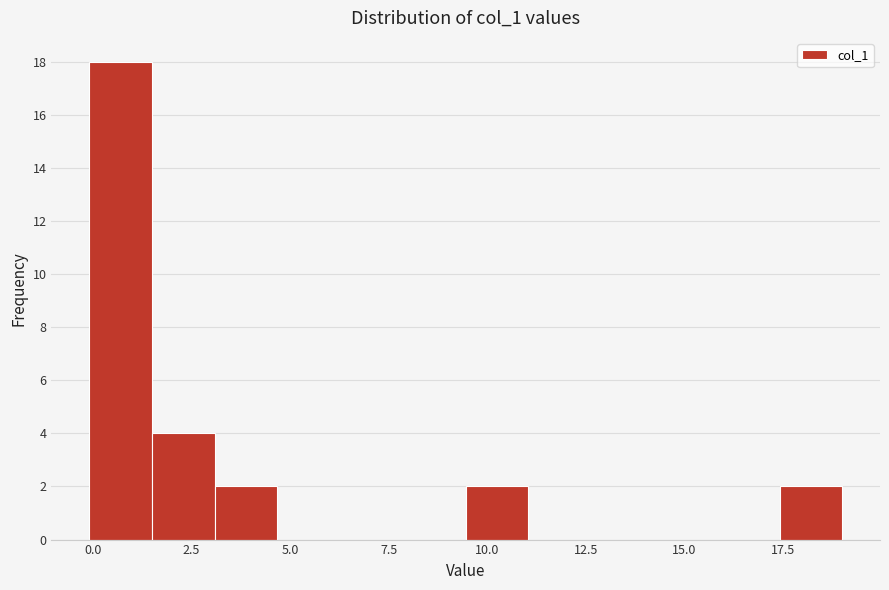

Read against the x-axis, roughly where is the centre of the tallest bar?

0.5